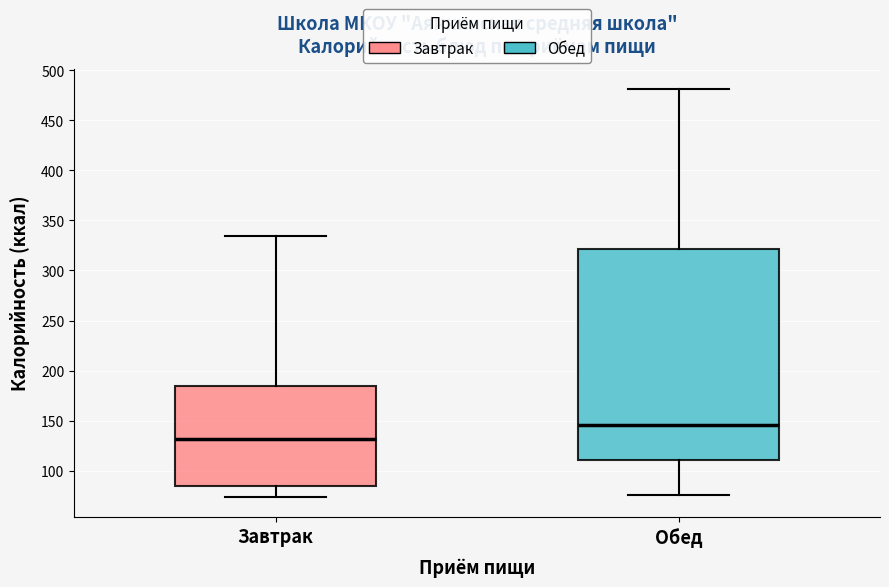

Reading left to right, read every box against the y-axis: the position of its median line, the range the box covers, and the ends of its whiskers. The values are not printed on the chart, so give them approximately, as read against the axis.

Завтрак: median 130, box 85 to 185, whiskers 75 to 335
Обед: median 145, box 110 to 320, whiskers 75 to 480